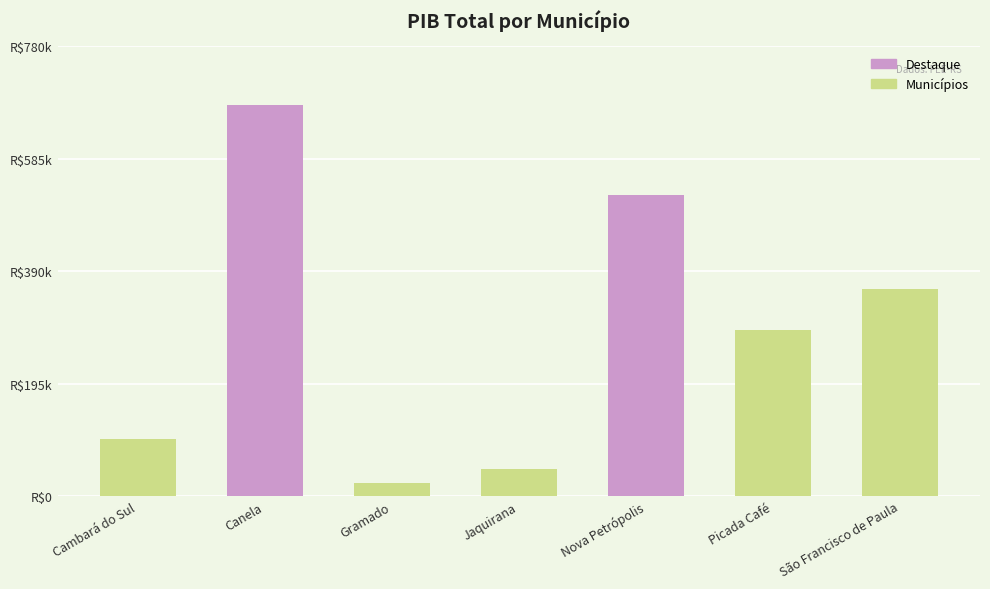

How many bars are there in total?

7